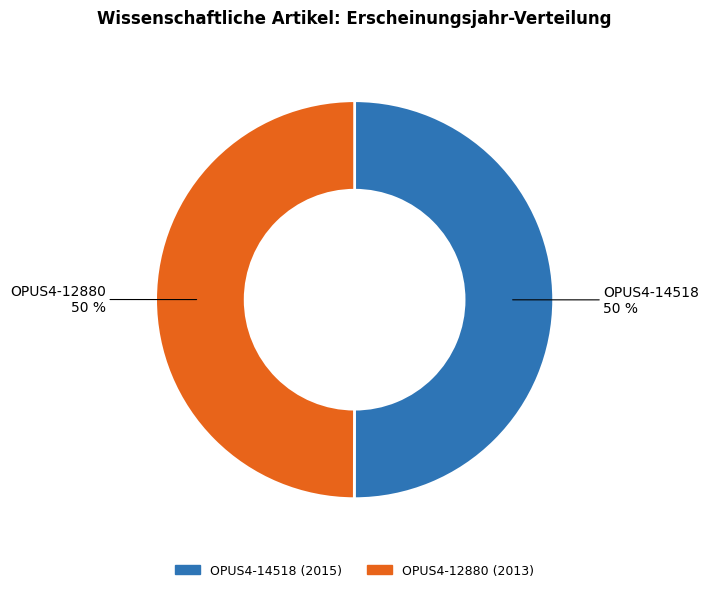

What is the ratio of the value at OPUS4-14518 to the value at OPUS4-12880?

1.0